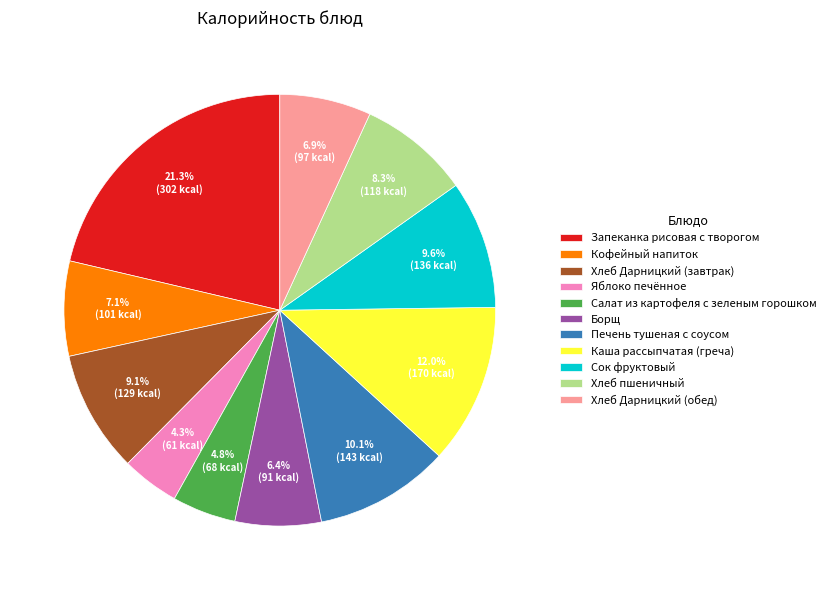

To the nearest percent, what is the difference between the largest and smallest slice percentages?

17%